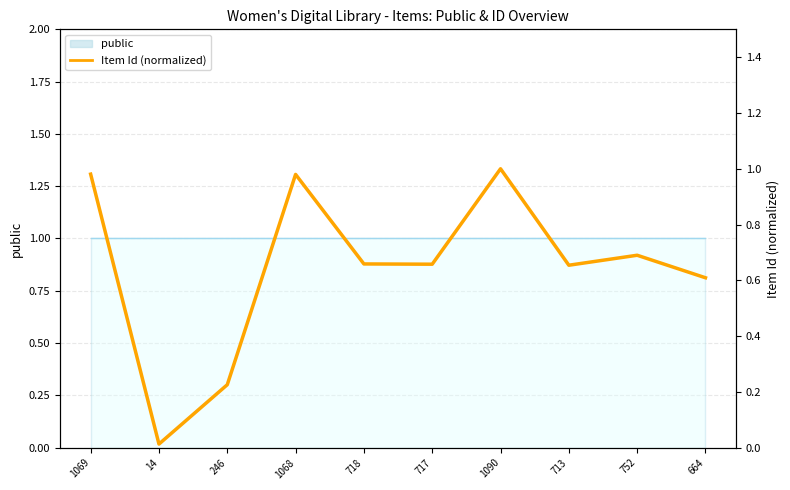

Which category has the highest value across all series?

1090